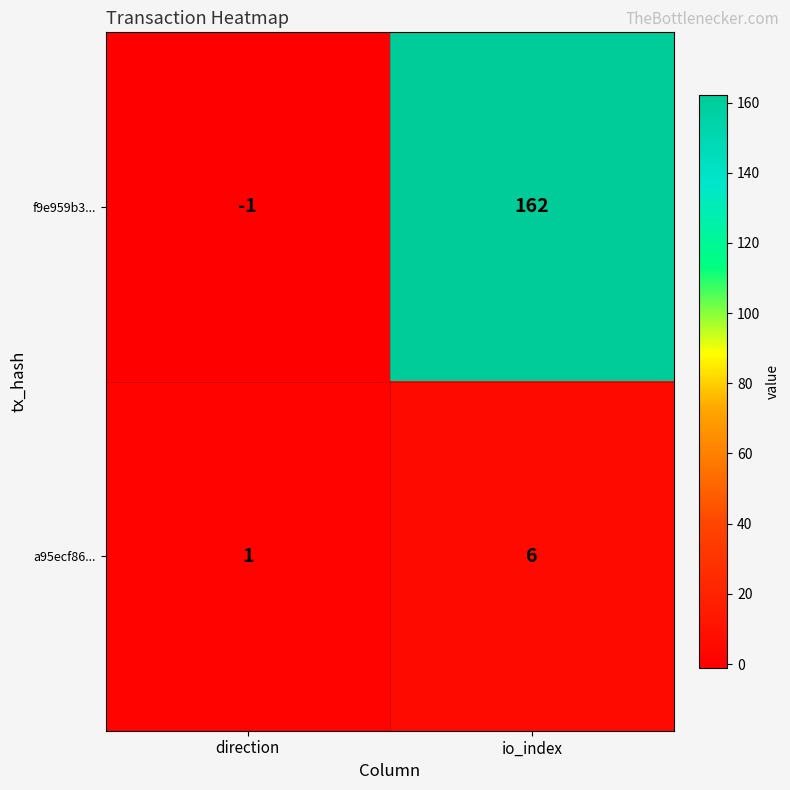

Reading left to right, transcribe all the data shown in this chart.

f9e959b3...: -1	162
a95ecf86...: 1	6